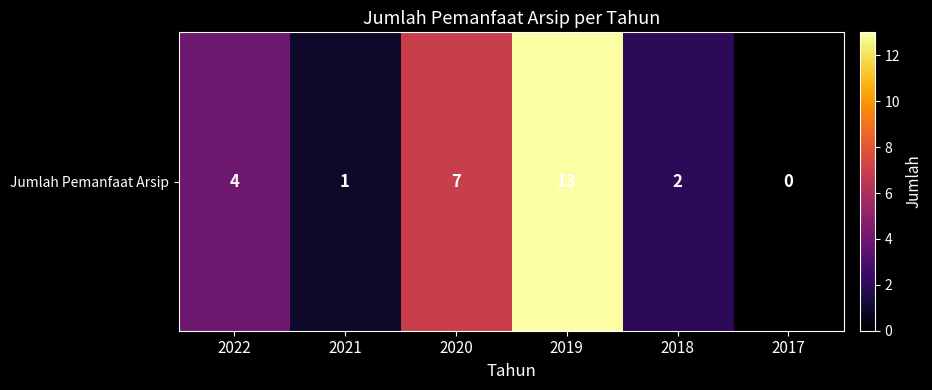

What is the average value?

4